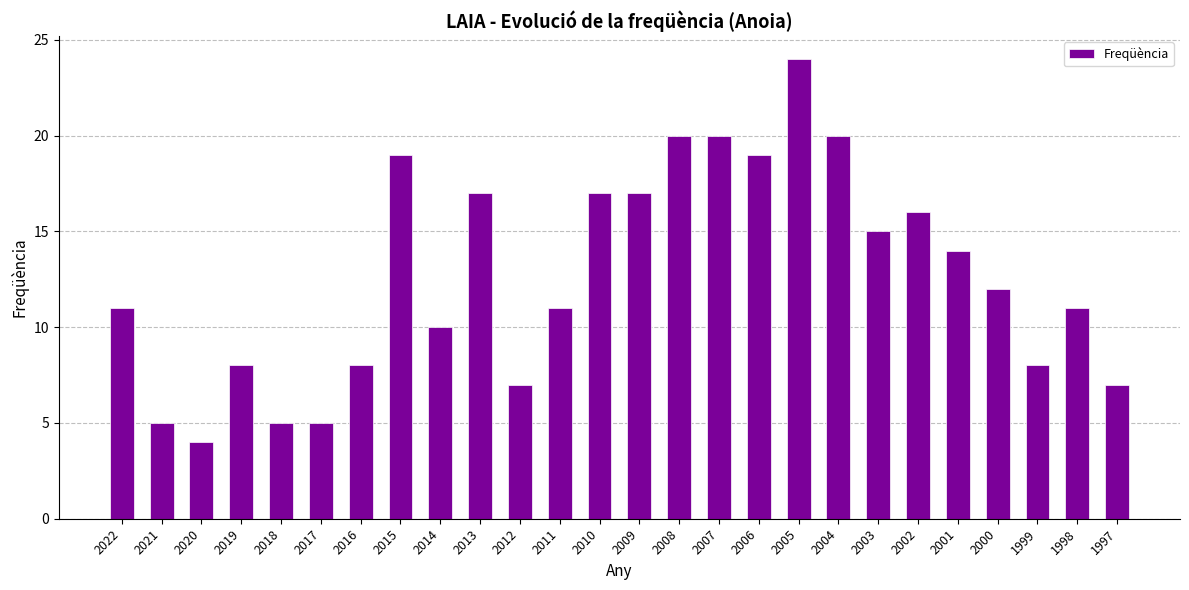

Read the value at 2021.

5